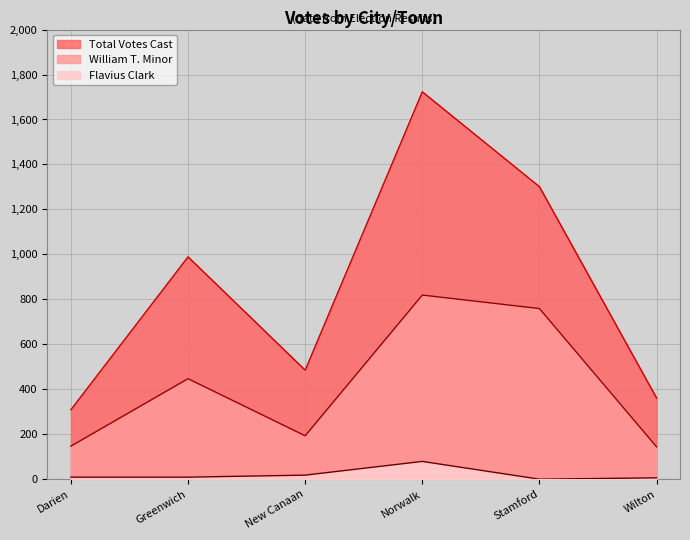

Rank the series by their maximum value, from lowest to highest.

Flavius Clark, William T. Minor, Total Votes Cast